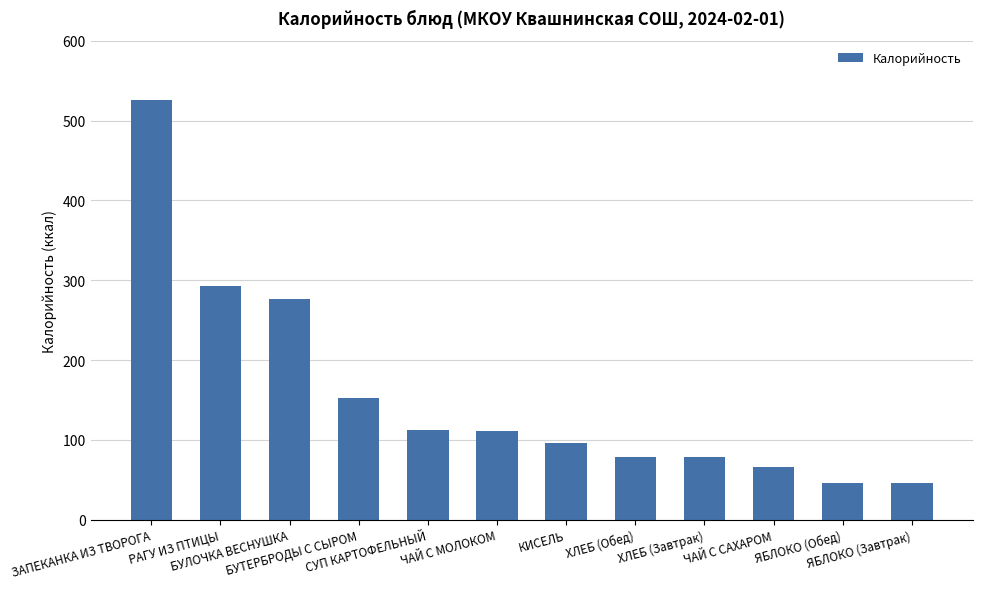

Does the chart contain stacked bars?

No